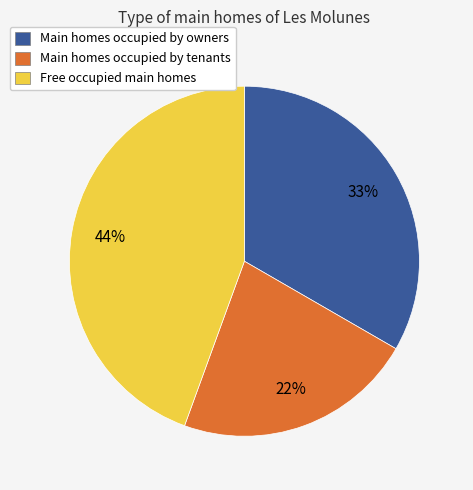

To the nearest percent, what percentage of the pie is Free occupied main homes?

44%